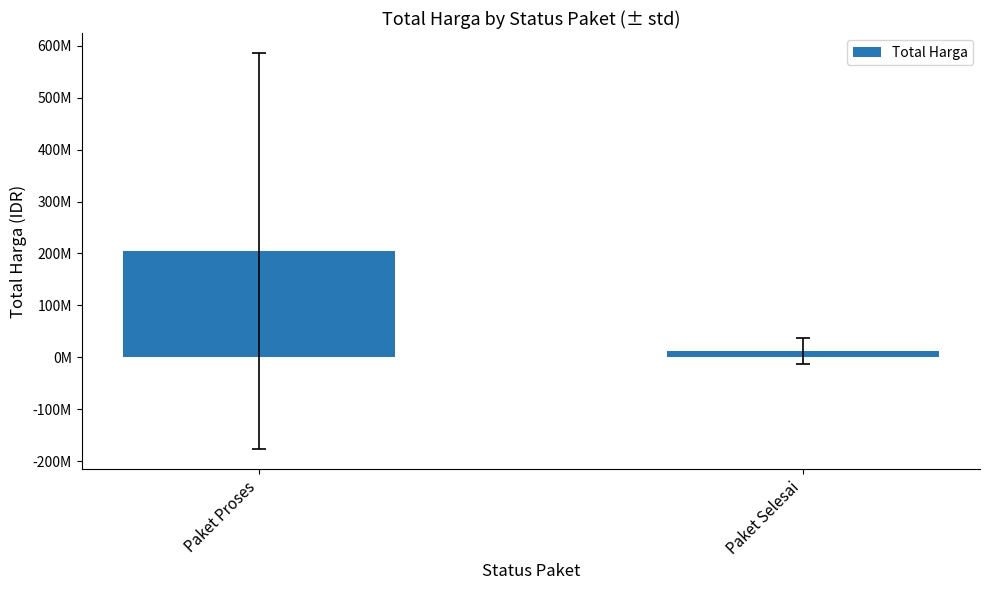

Rank the categories by value from lowest to highest.

Paket Selesai, Paket Proses